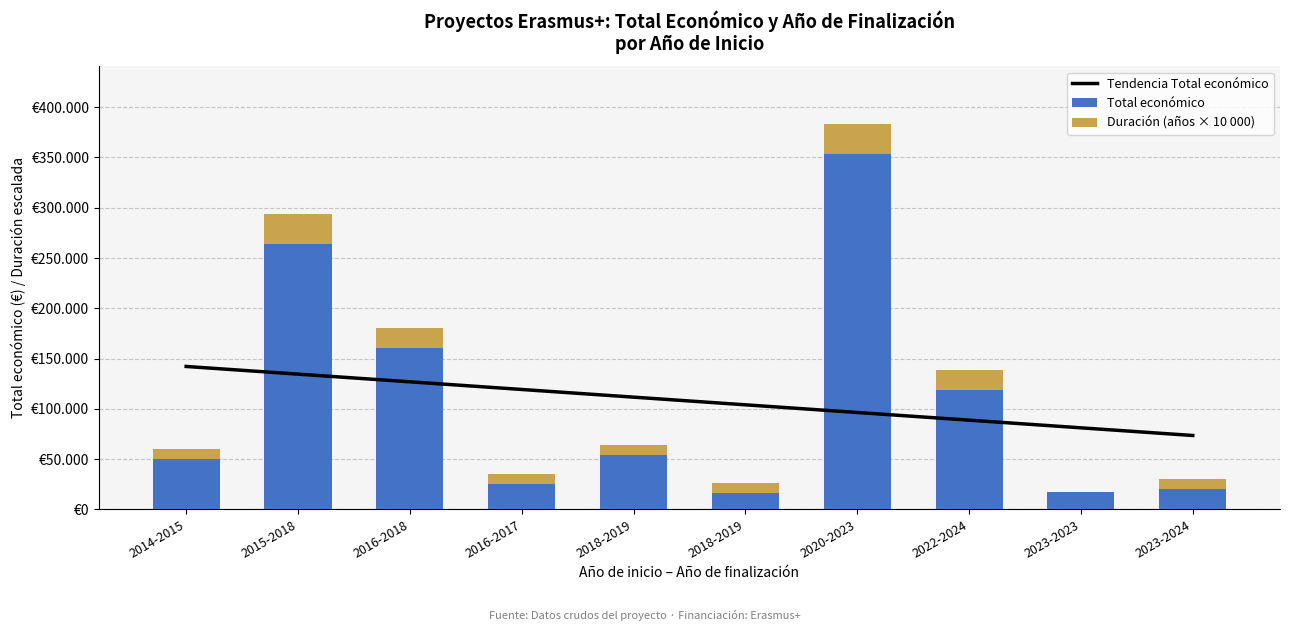

What is the total value across all series at 2016-2018?

307365.3